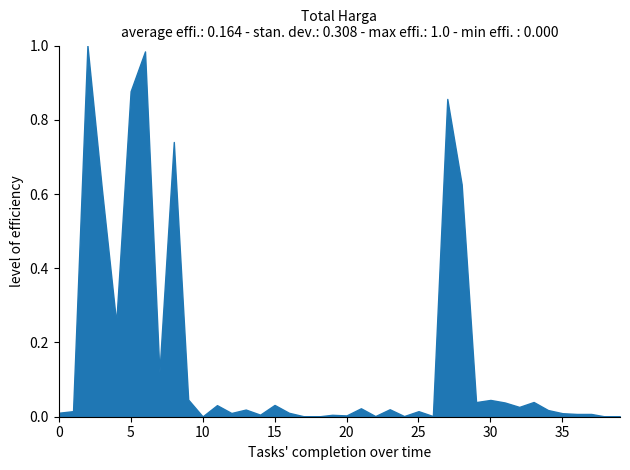

Is it true that the value at 5 is 0.2?

False